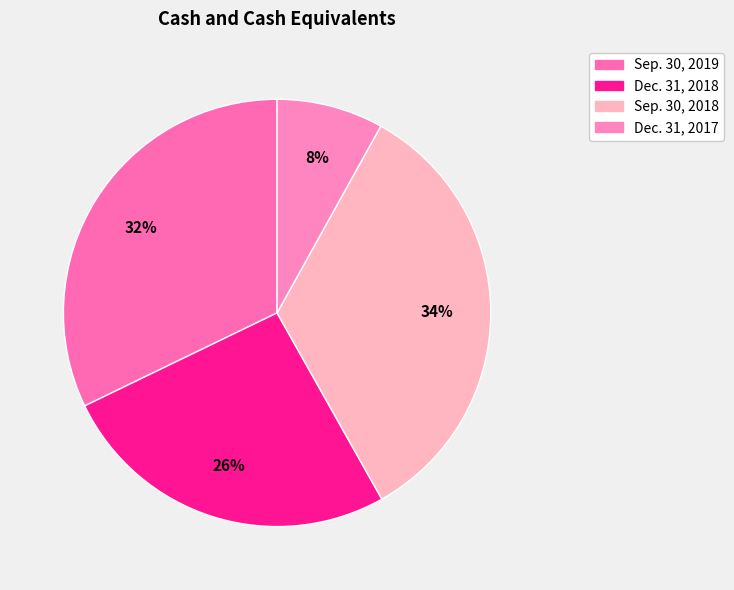

Does any single category account for the majority?

No